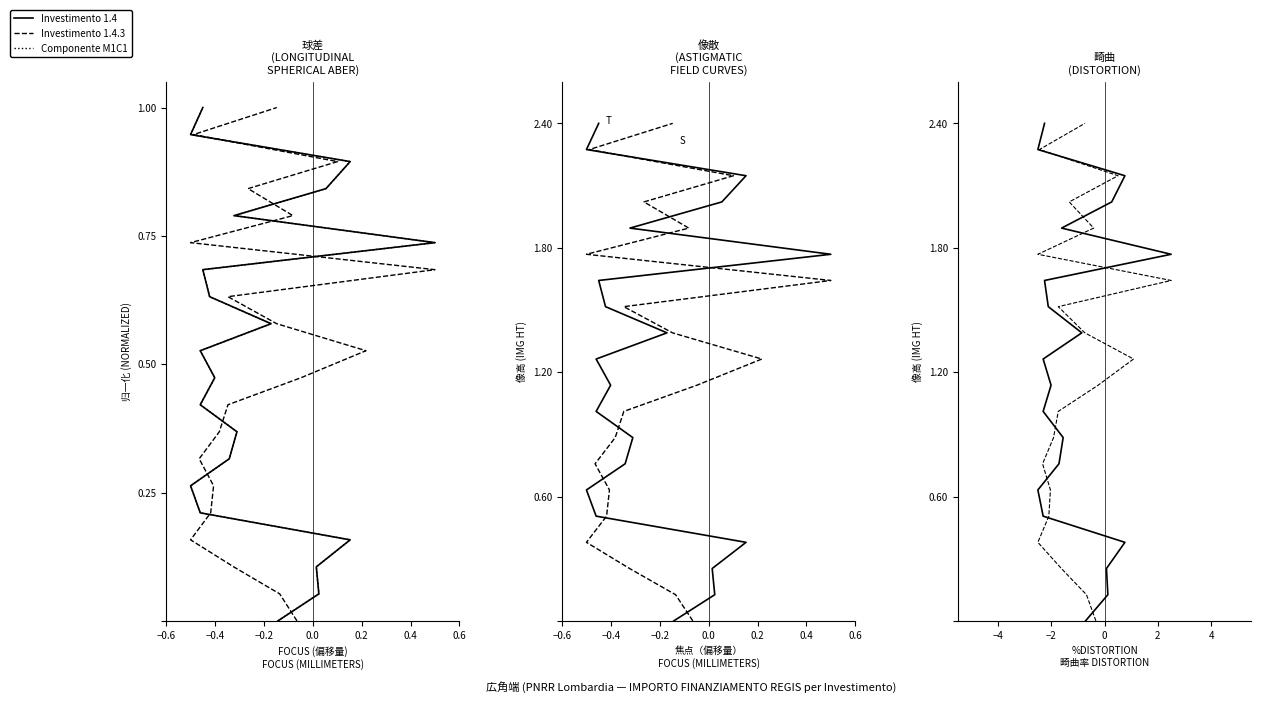

How many distinct data groups are displayed?

3